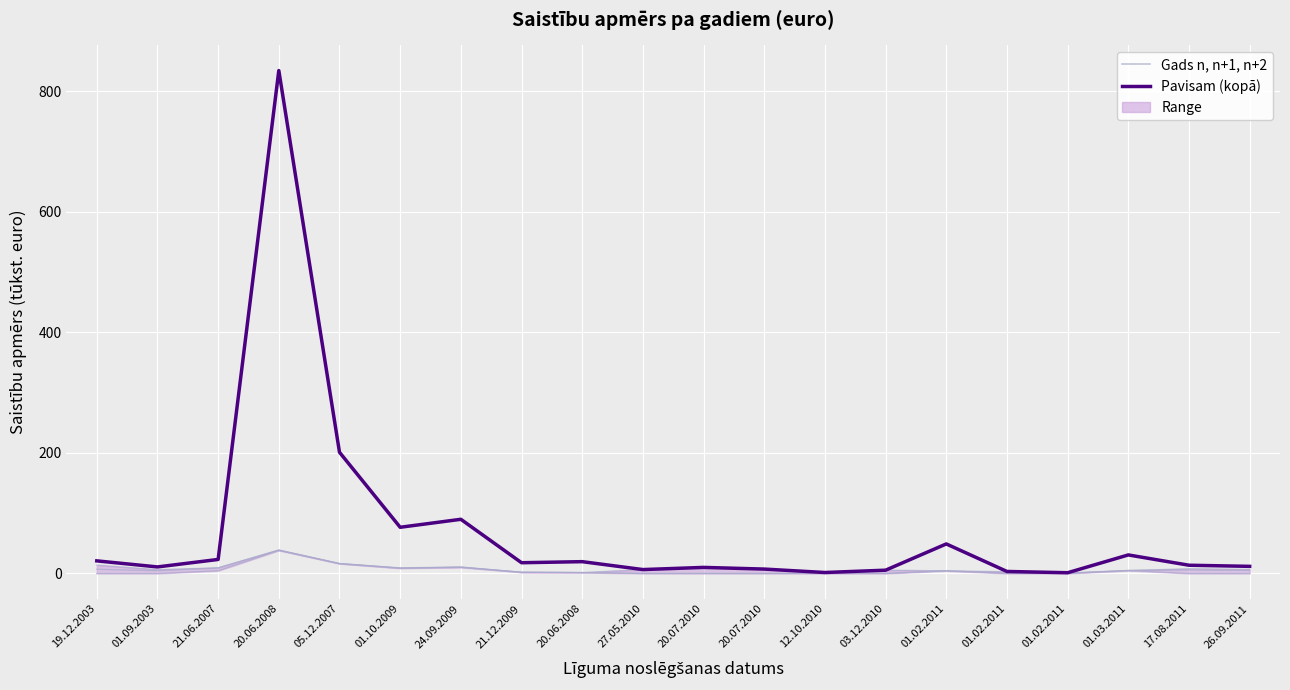

What is the change in value from 21.06.2007 to 01.02.2011?

+25.7